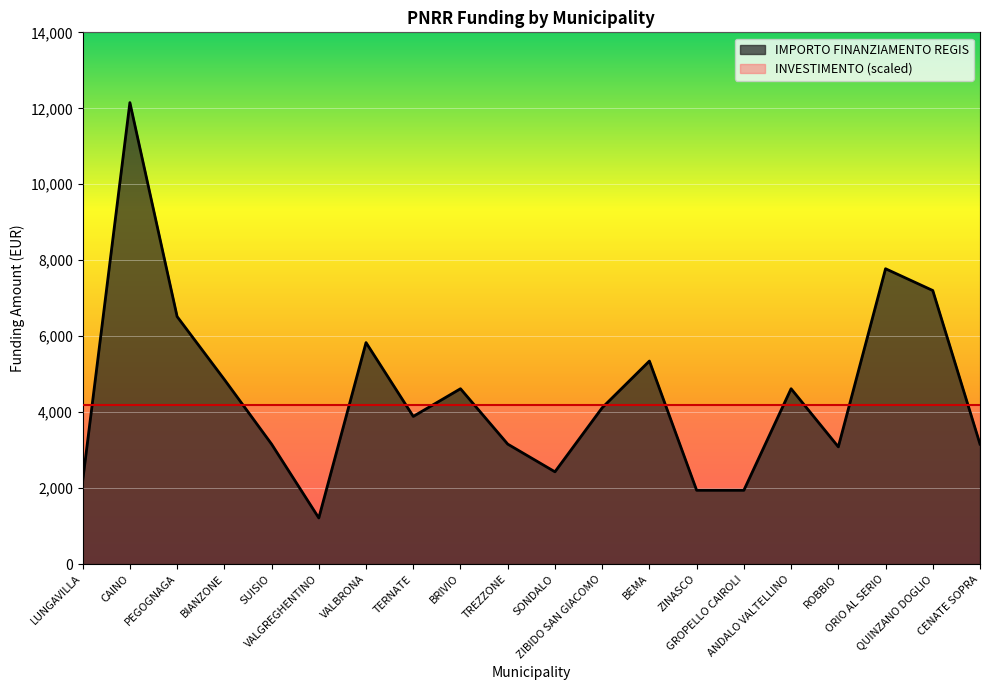

How many categories are shown in the chart?

20